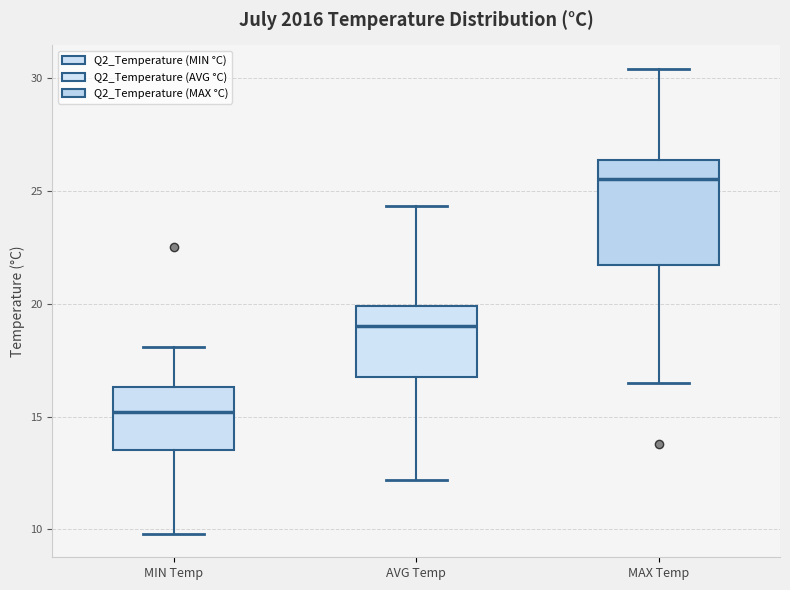

Which box's median line is the highest?

MAX Temp